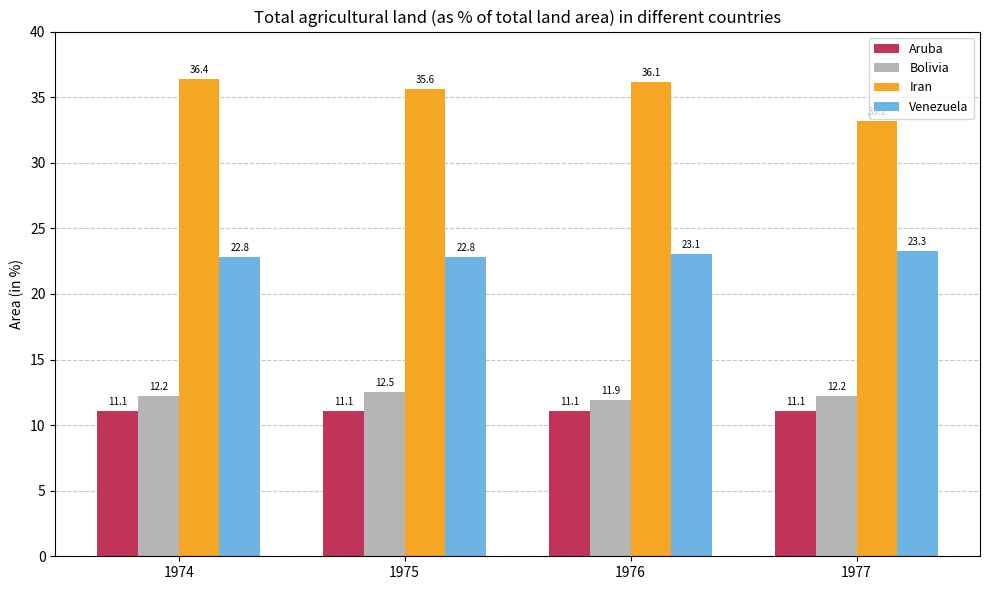

Where does the Iran series first go above 36?

1974